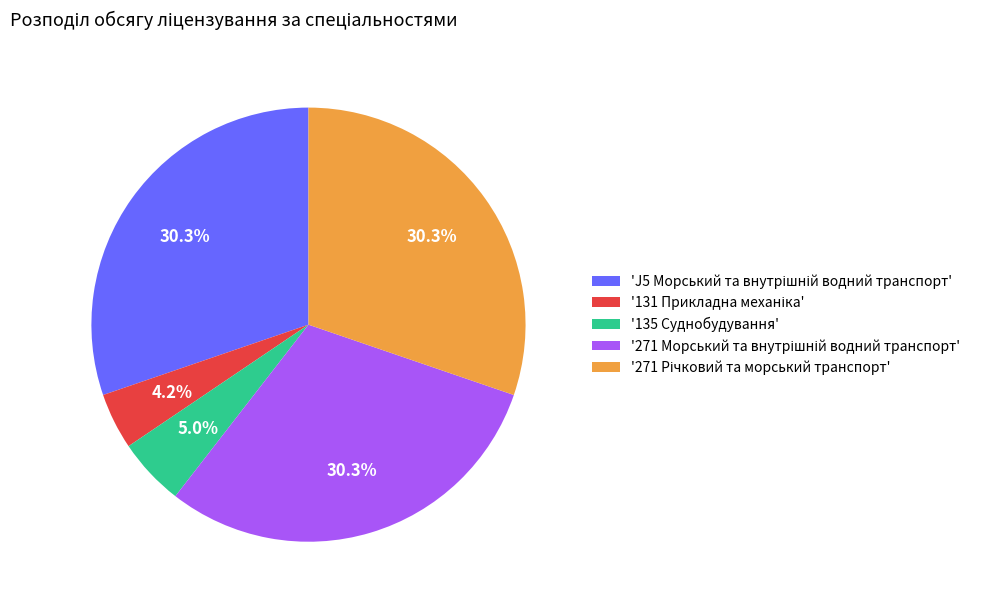

Is there any slice that represents more than half of the pie?

No